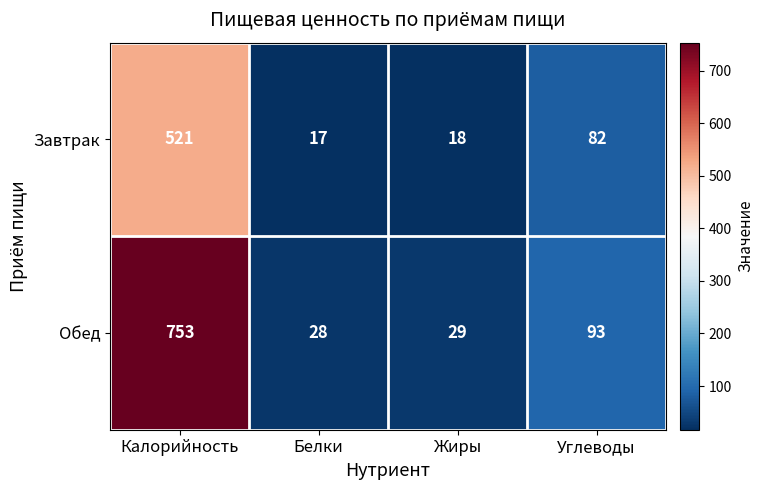

Rank the series by their maximum value, from highest to lowest.

Обед, Завтрак